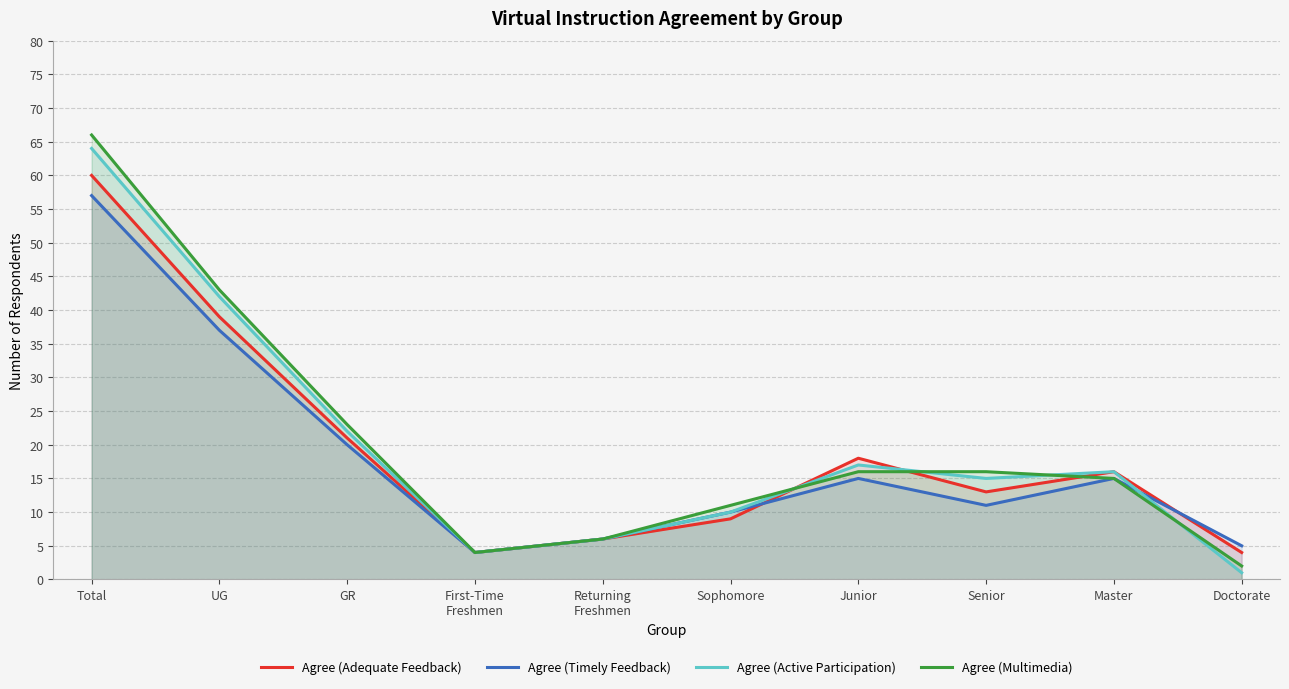

What is the label of the 5th point from the right?

Sophomore